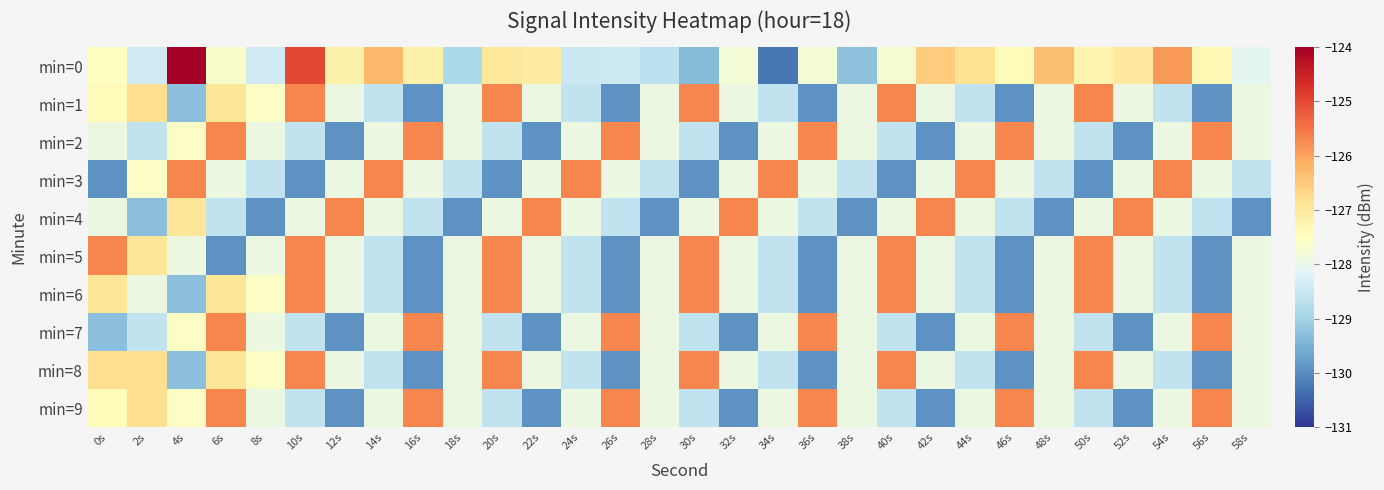

How many data points does each series have?

30